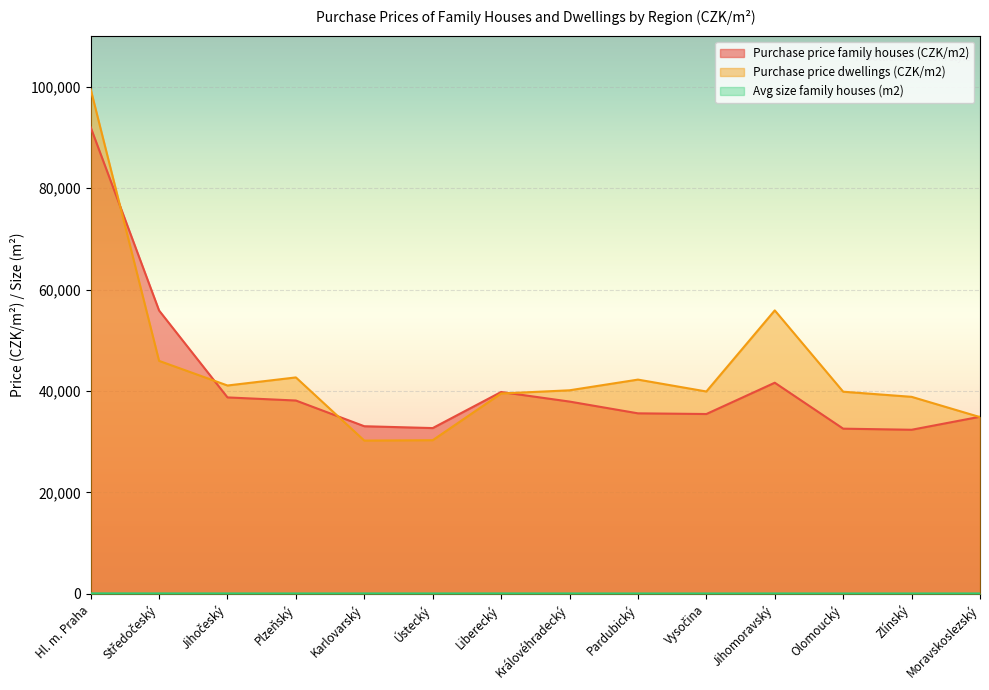

Rank the series by their maximum value, from lowest to highest.

Avg size family houses (m2), Purchase price family houses (CZK/m2), Purchase price dwellings (CZK/m2)